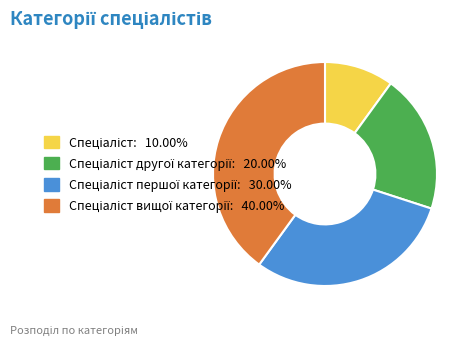

Does any single category account for the majority?

No